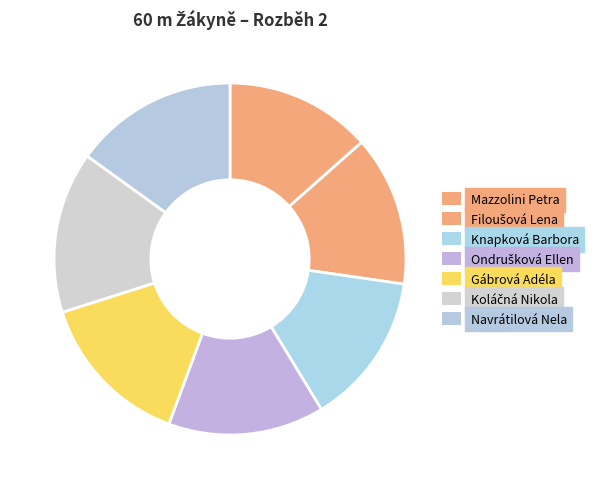

To the nearest percent, what is the combined percentage of Koláčná Nikola and Ondrušková Ellen?

29%